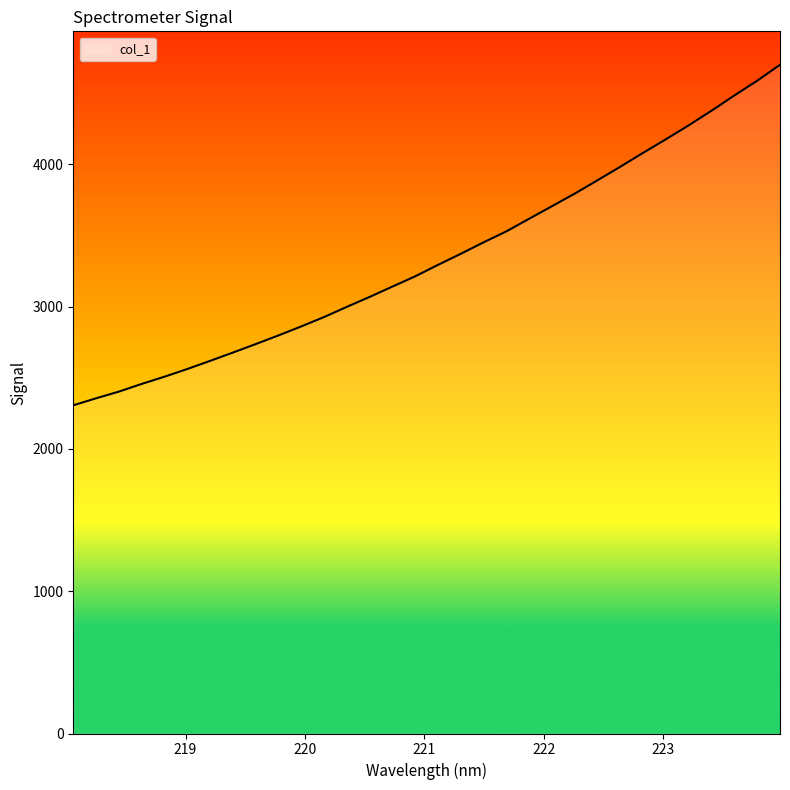

What is the difference between the maximum and minimum values?

2393.3